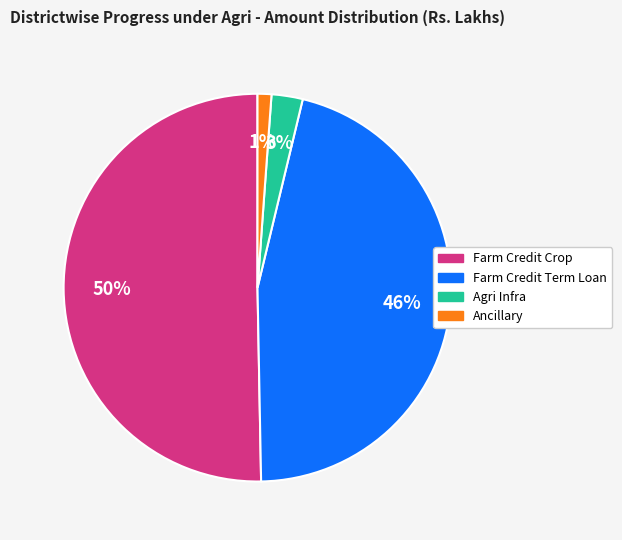

Which has a higher value, Ancillary or Agri Infra?

Agri Infra